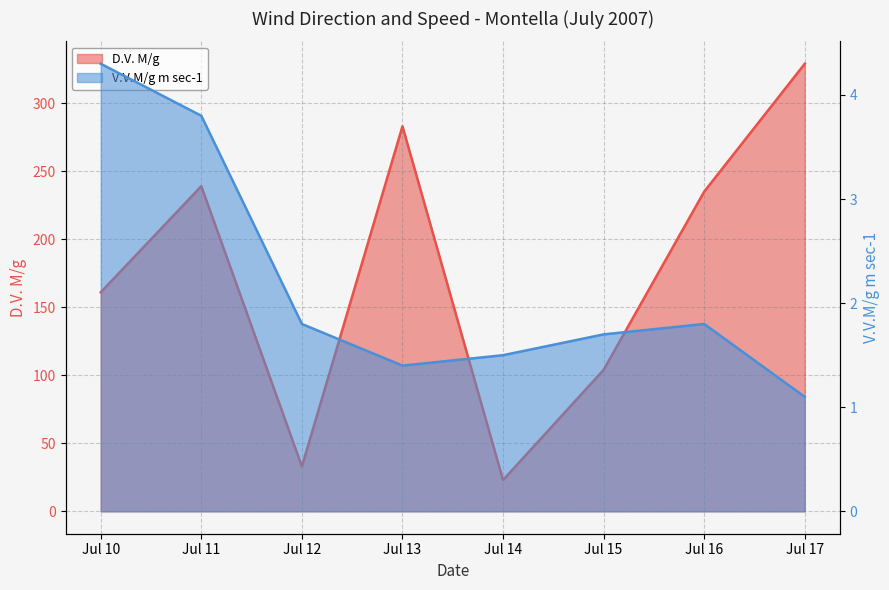

Reading left to right, what are all the values shown in this chart?

D.V. M/g: 161.0	239.0	33.0	283.0	23.0	104.0	235.0	329.0
V.V.M/g m sec-1: 4.3	3.8	1.8	1.4	1.5	1.7	1.8	1.1